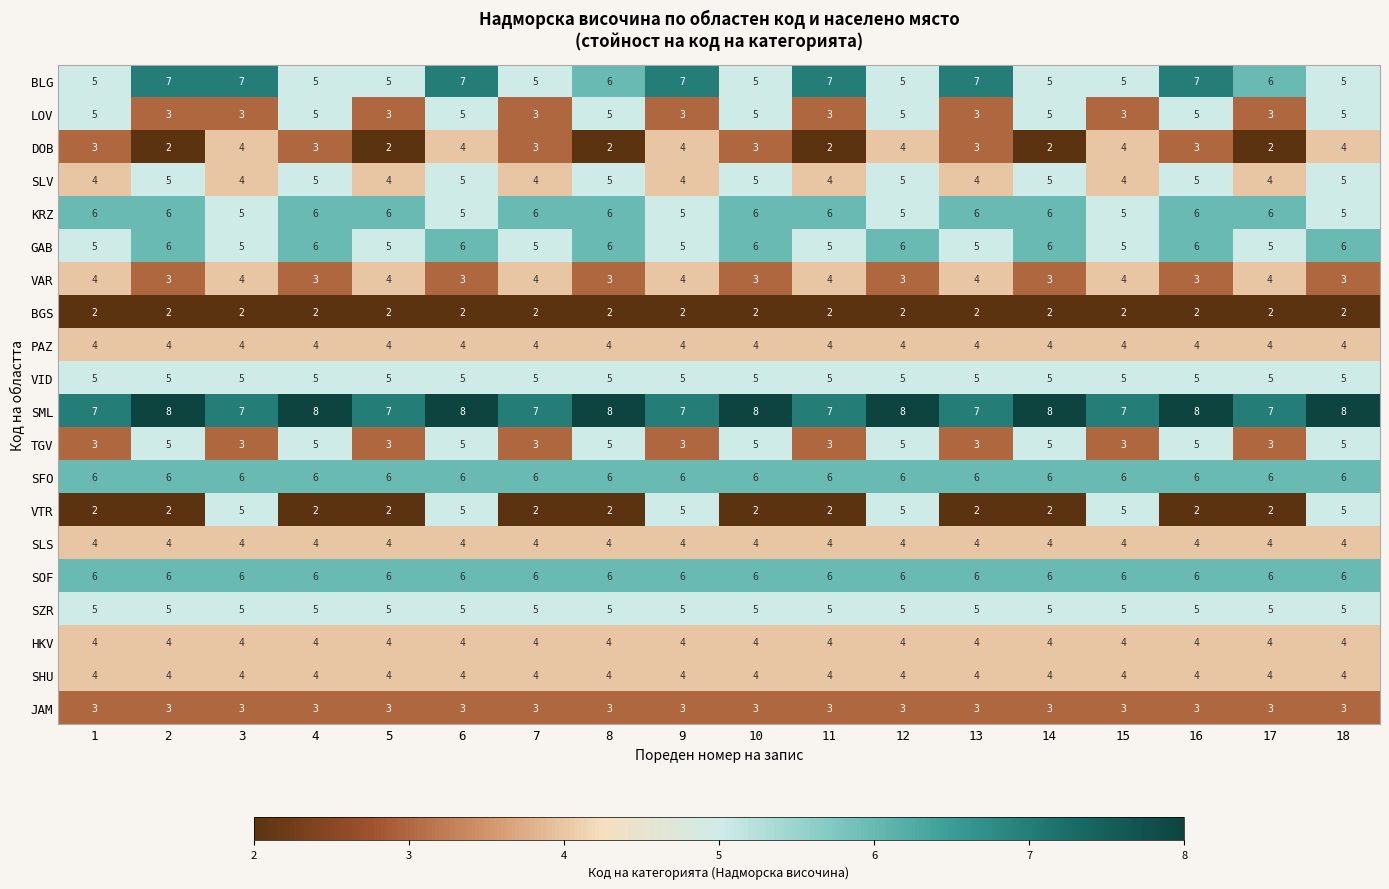

What is the greatest value displayed?

8